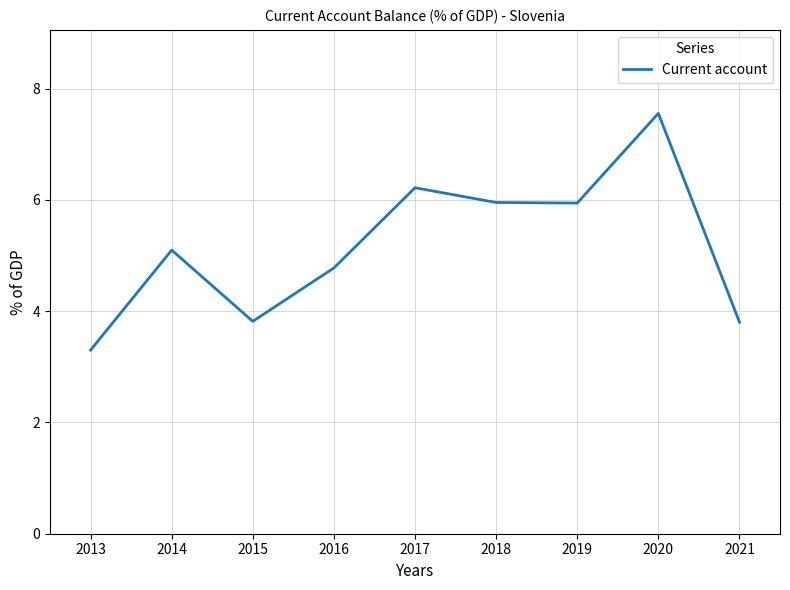

What value does the data have at 2020?

7.6